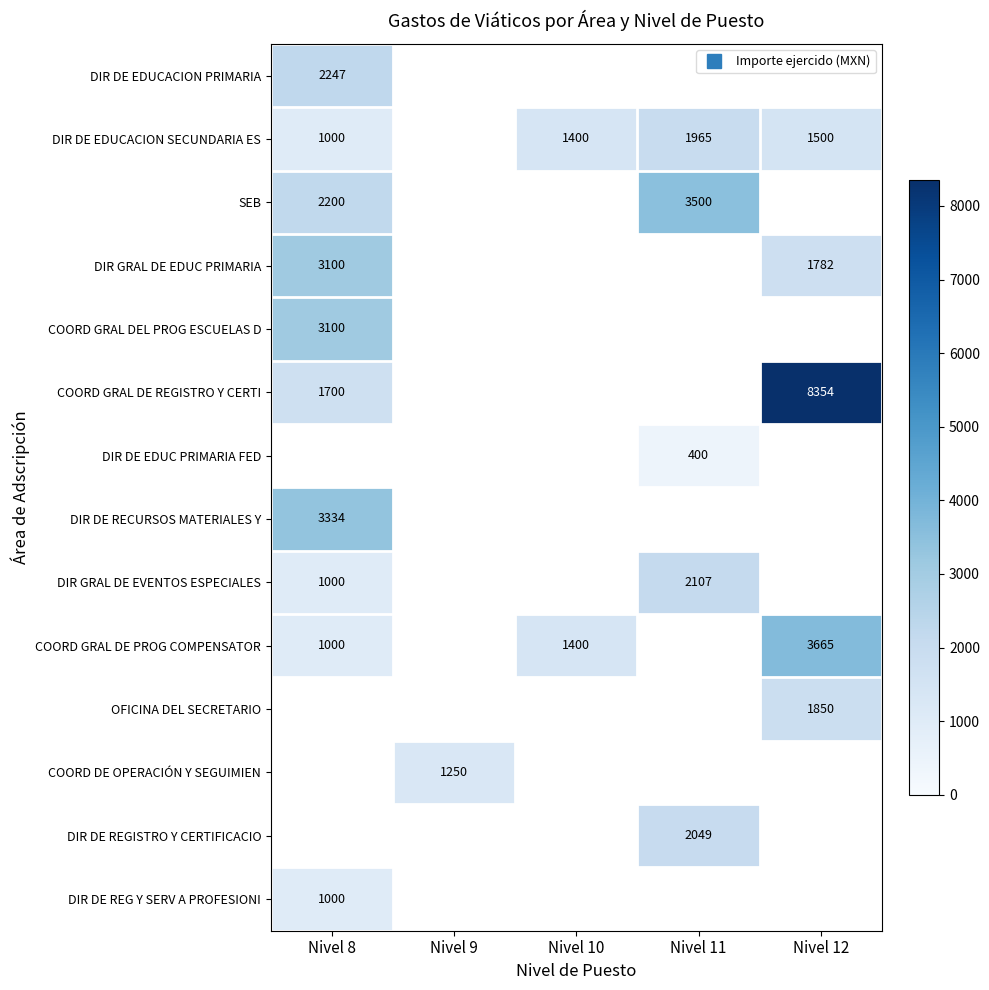

Where does the COORD GRAL DE PROG COMPENSATOR series first go above 1400?

Nivel 12